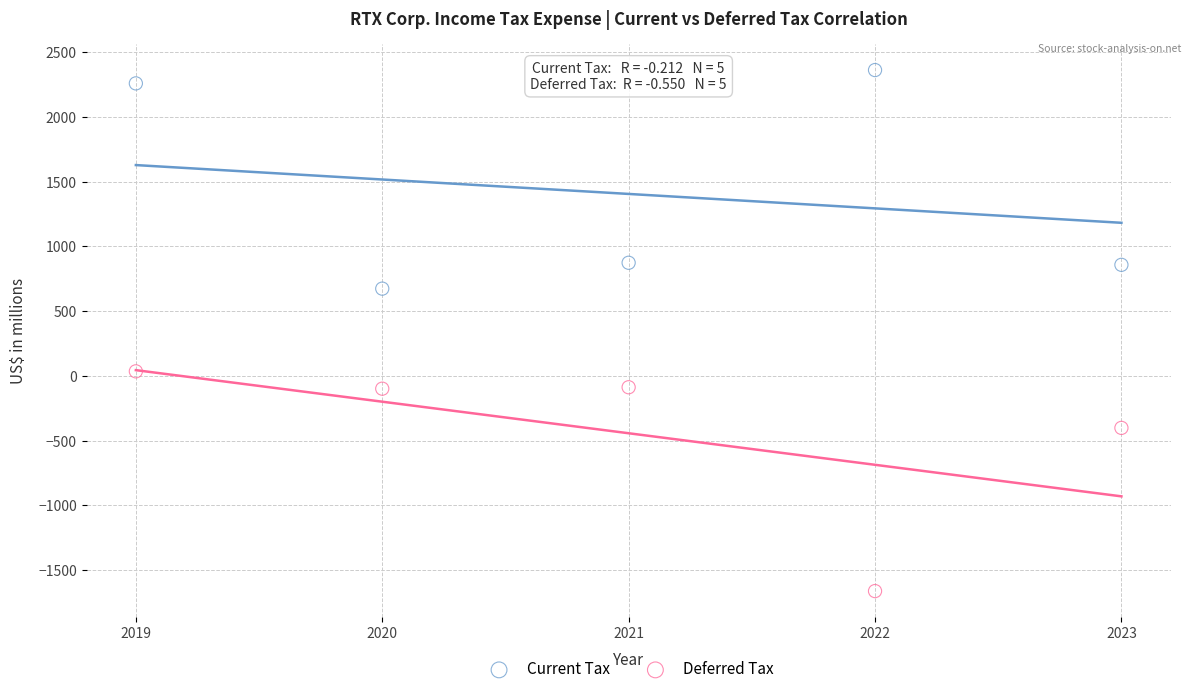

Which series reaches the maximum Y coordinate?

Current Tax